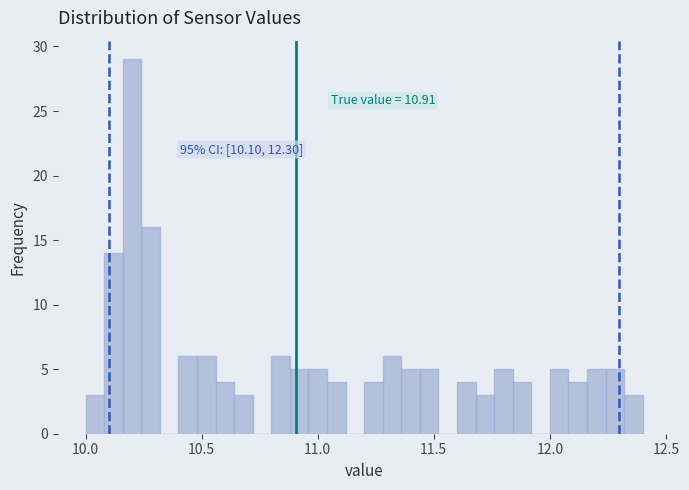

Read against the x-axis, roughly where is the centre of the tallest bar?

10.20